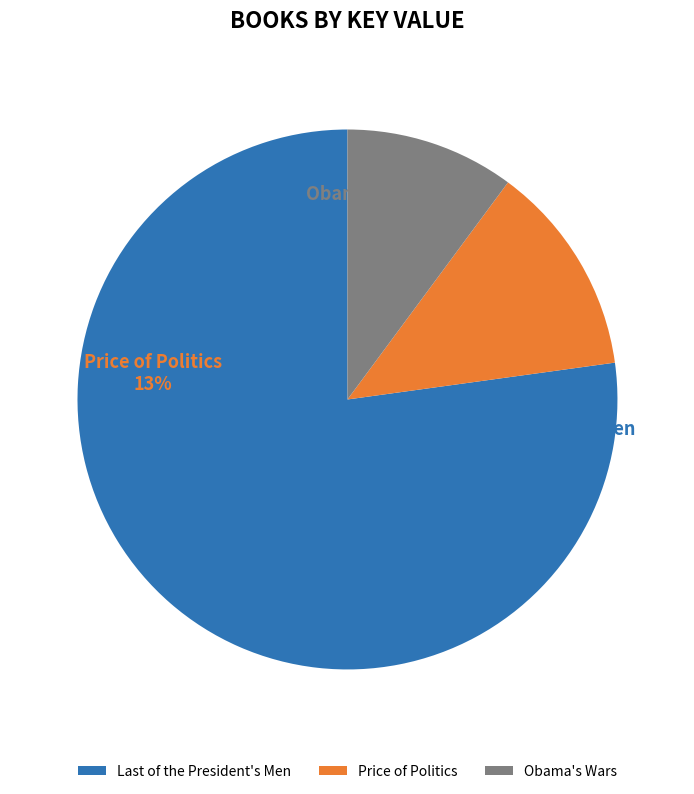

What is the smallest slice in the pie chart?

Obama's Wars